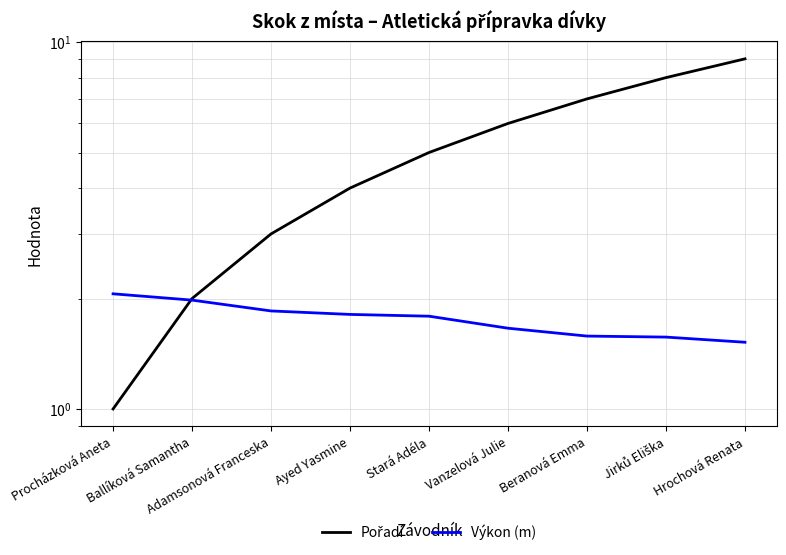

Is the value of Pořadí at Ballíková Samantha greater than the value of Výkon (m) at Jirků Eliška?

Yes